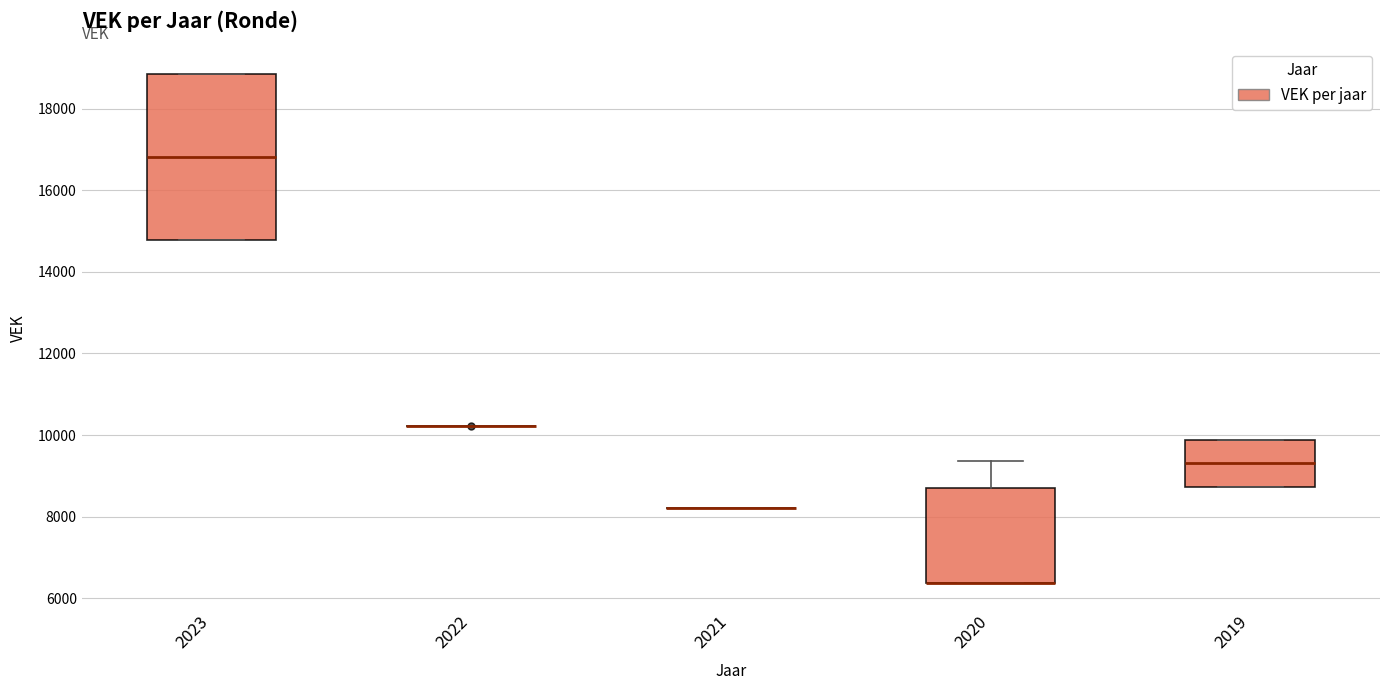

Which box is the tallest, from its lower edge to its upper edge?

2023